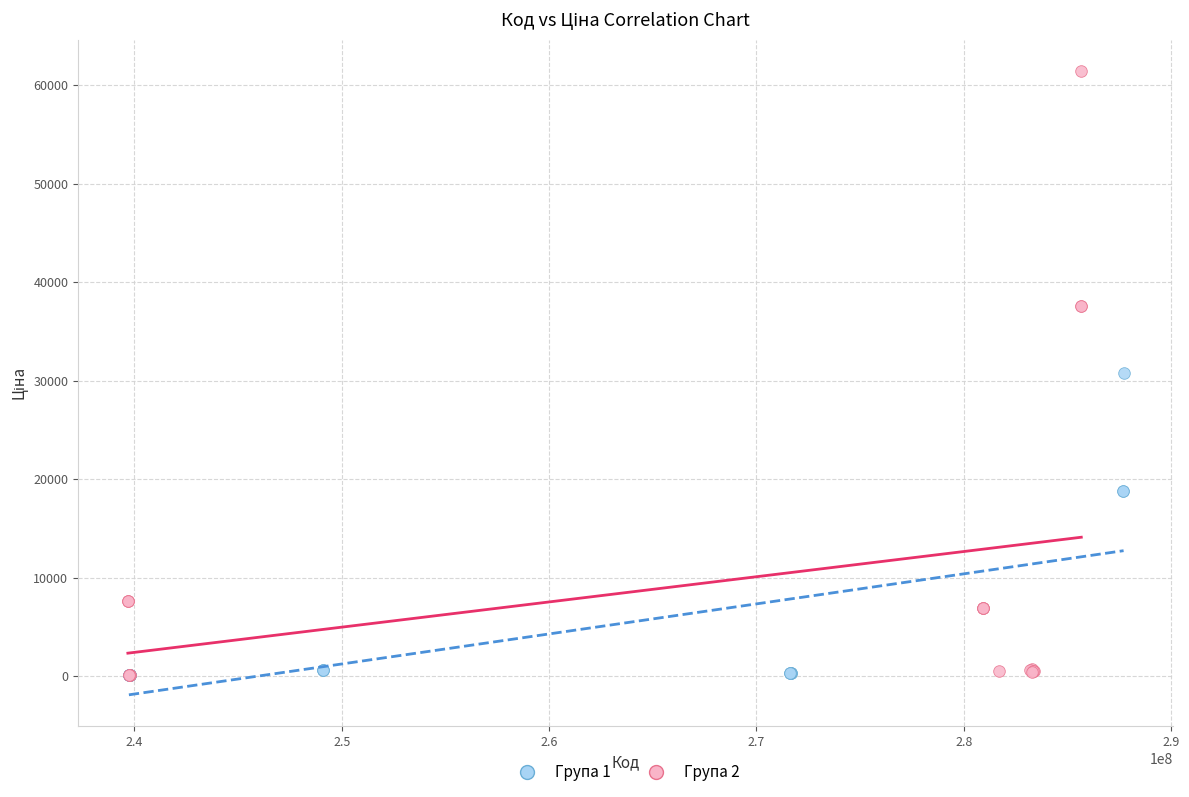

Which series has the widest spread of Y values?

Група 2